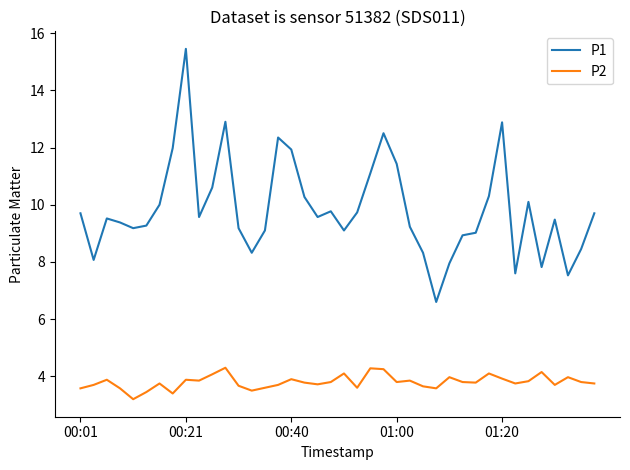

Rank the series by their maximum value, from highest to lowest.

P1, P2